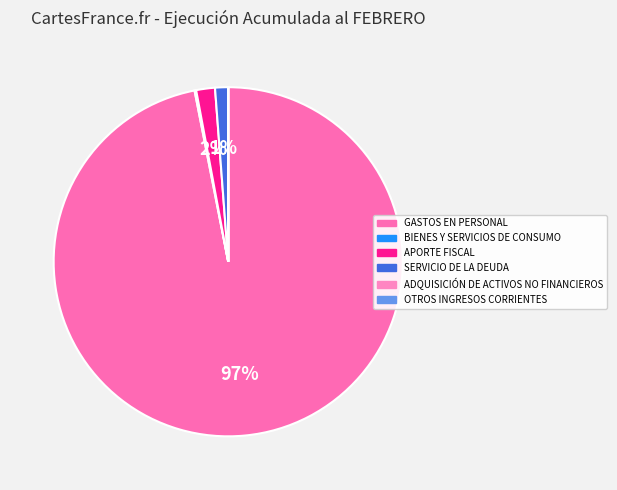

Is the sum of ADQUISICIÓN DE ACTIVOS NO FINANCIEROS and BIENES Y SERVICIOS DE CONSUMO greater than half?

No